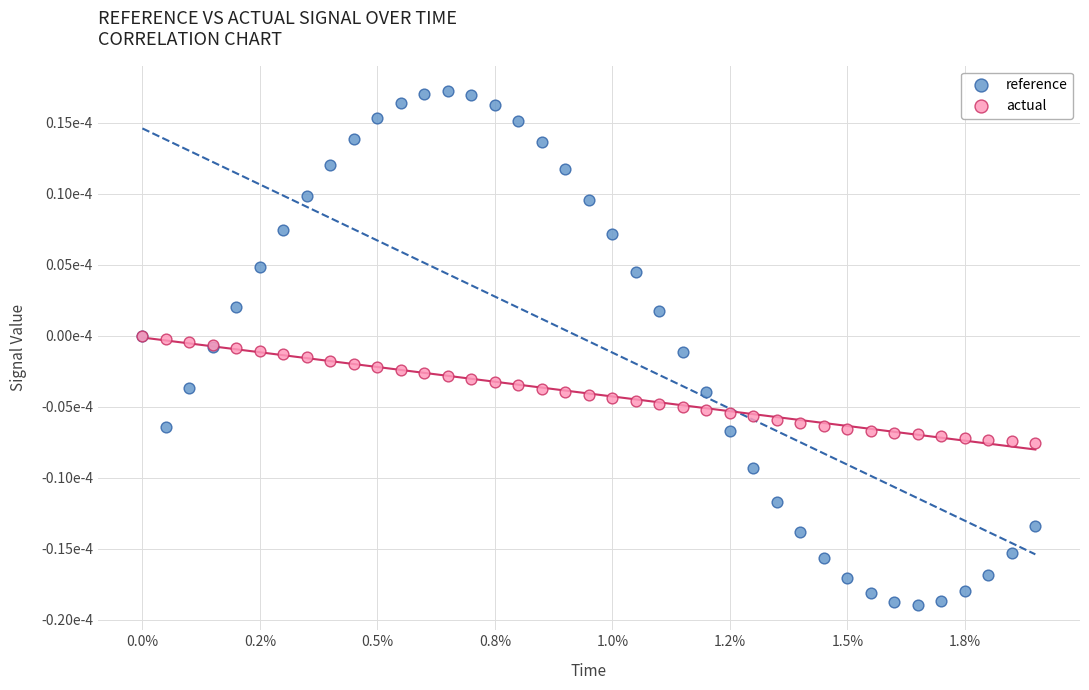

Which series has the largest Y range (max minus min)?

reference